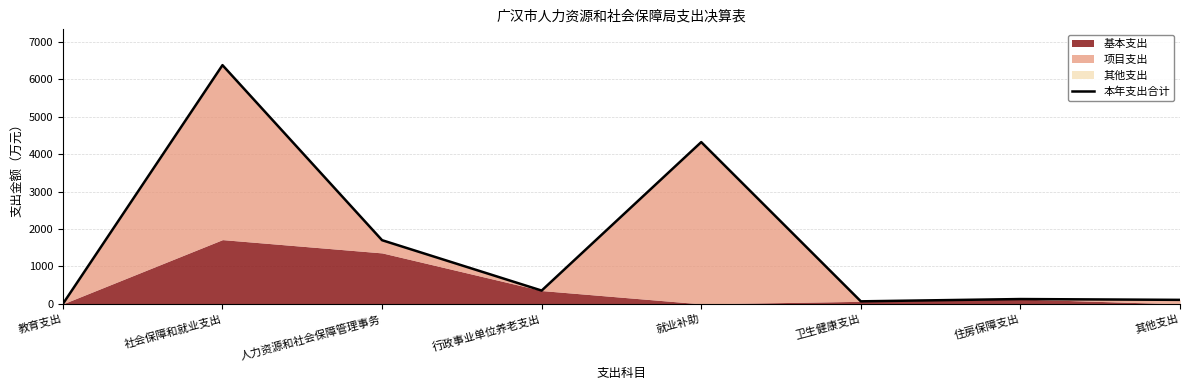

How many points are higher than both their immediate neighbors (excluding endpoints)?

3